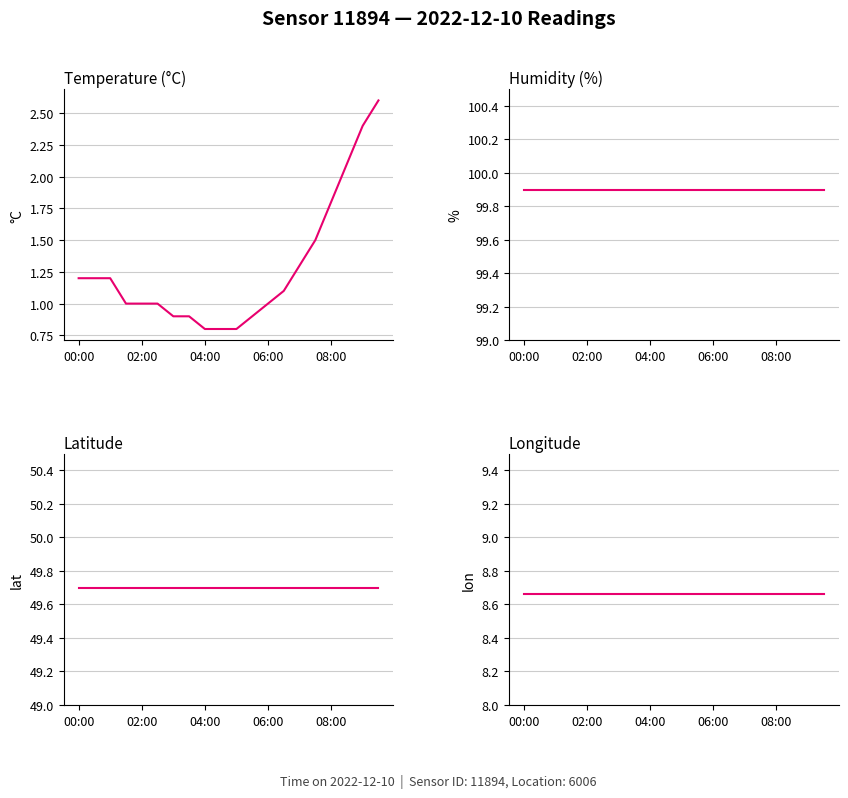

How many lines are shown in the chart?

4